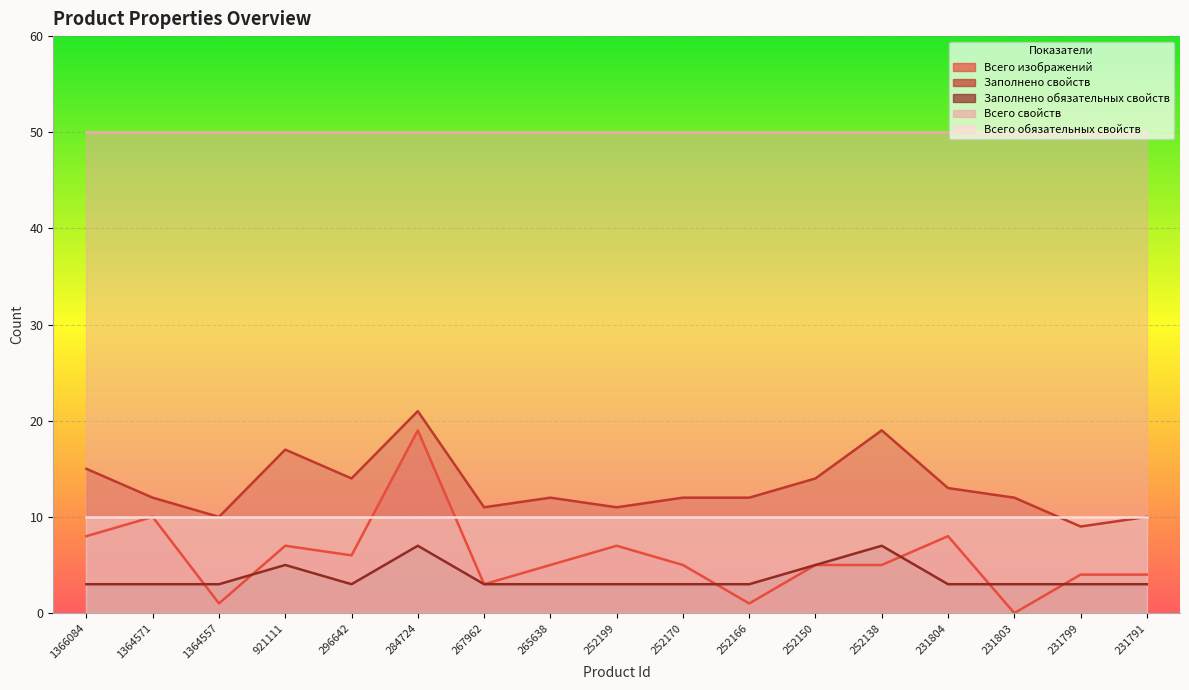

What is the highest value of the Всего изображений series?

19